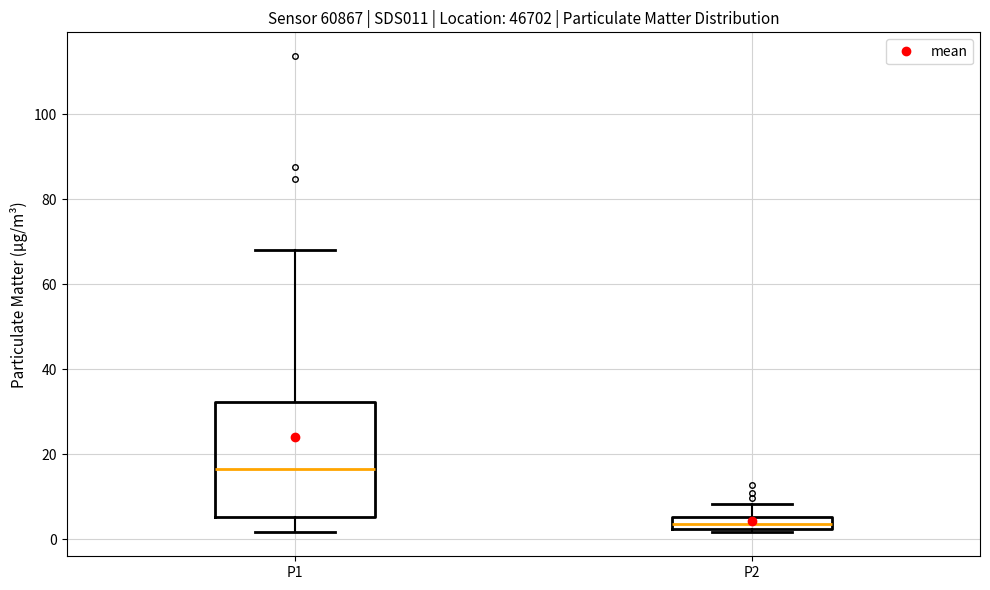

Which box has the lowest median line?

P2